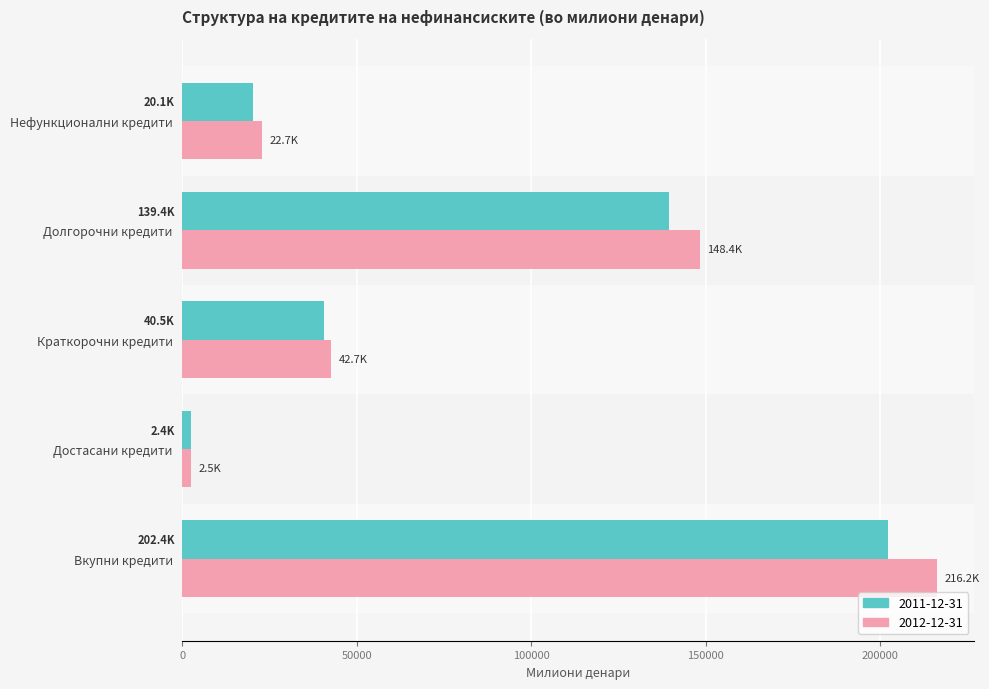

What is the sum of the 2011-12-31 values at Нефункционални кредити and Долгорочни кредити?

159451.3